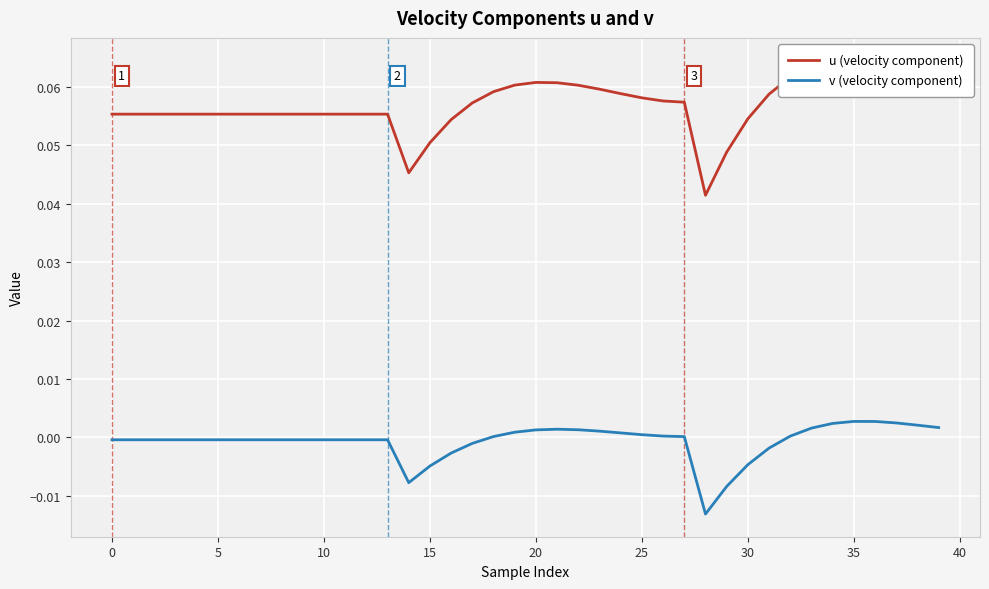

Which label corresponds to the smallest value in the chart?

28